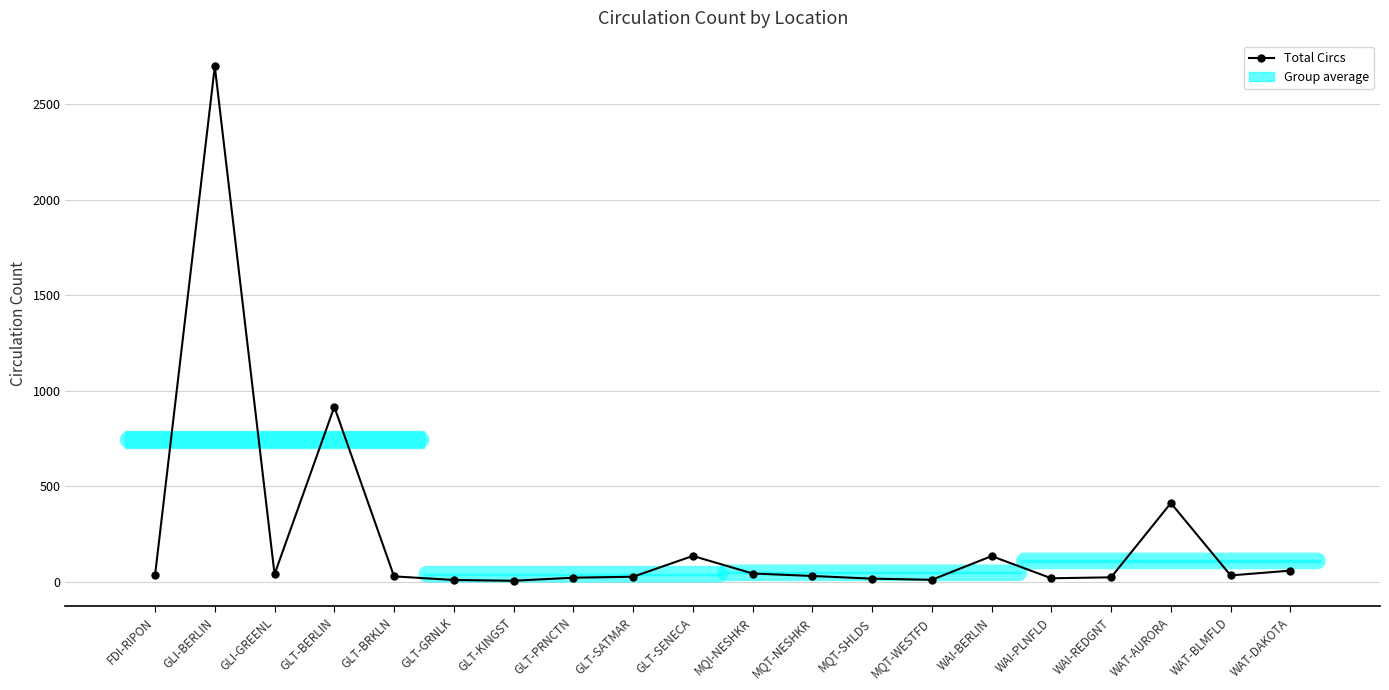

What is the sum of all values?

4669